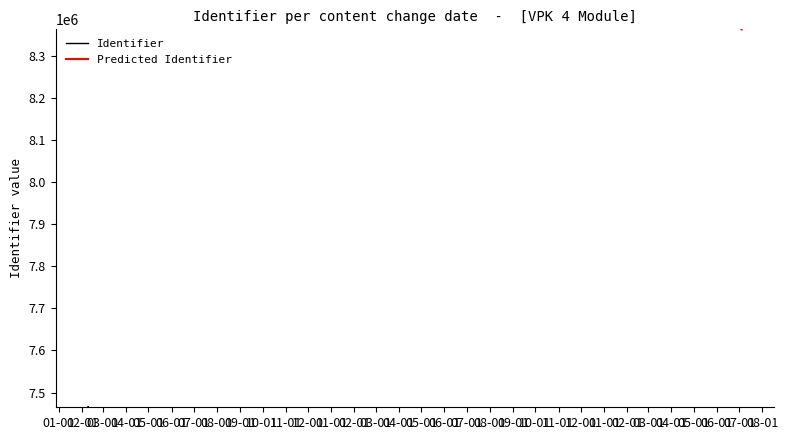

At how many categories does at least one series exceed 7840058?

2